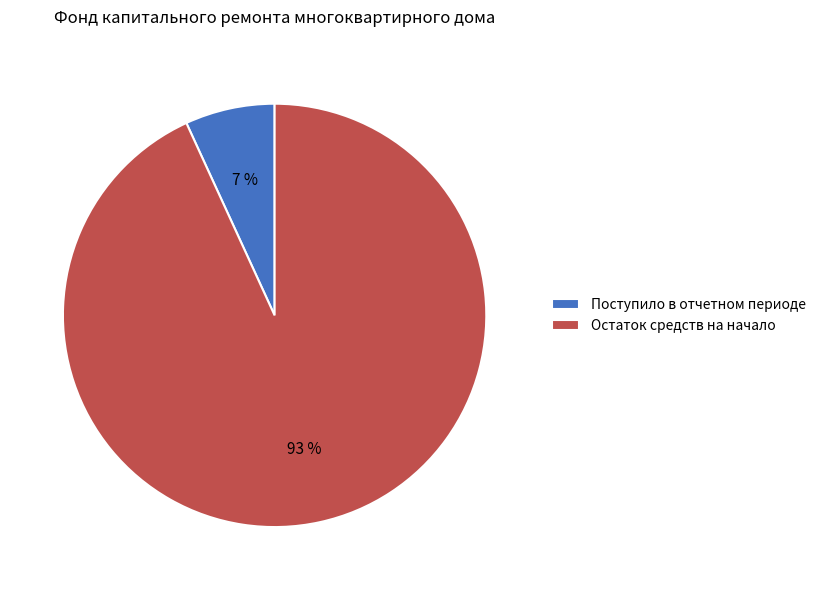

Which category accounts for the majority?

Остаток средств на начало